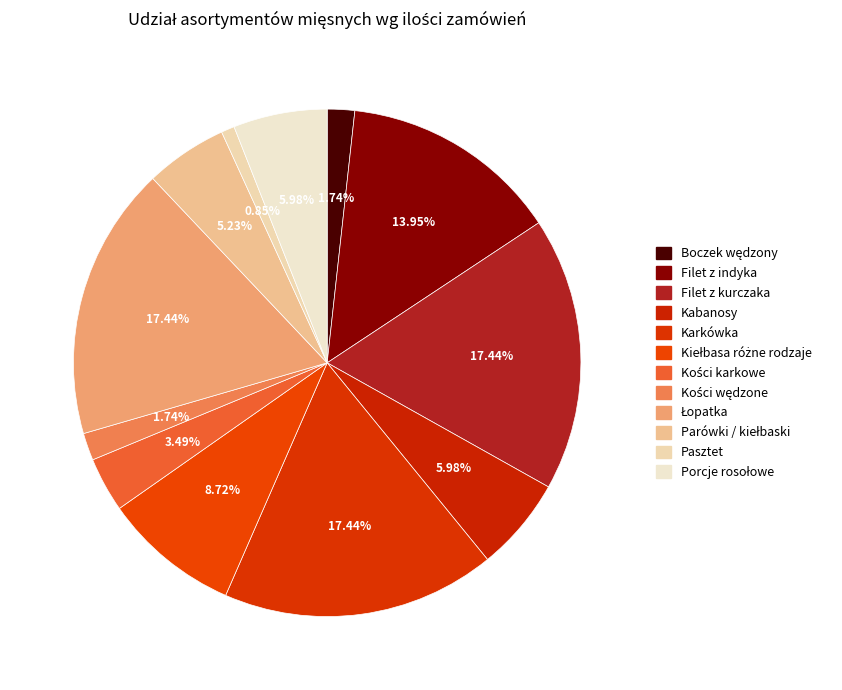

What is the largest slice in the pie chart?

Filet z kurczaka